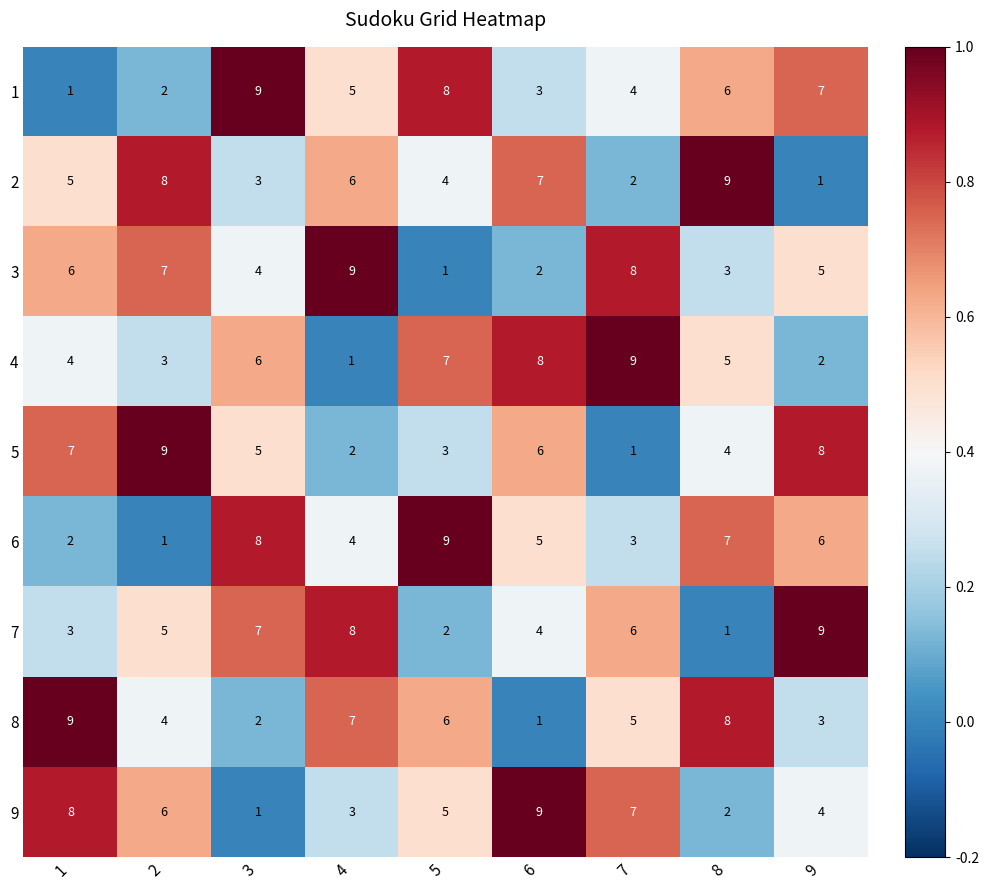

Count the 2 values in the range 3 to 7.

5